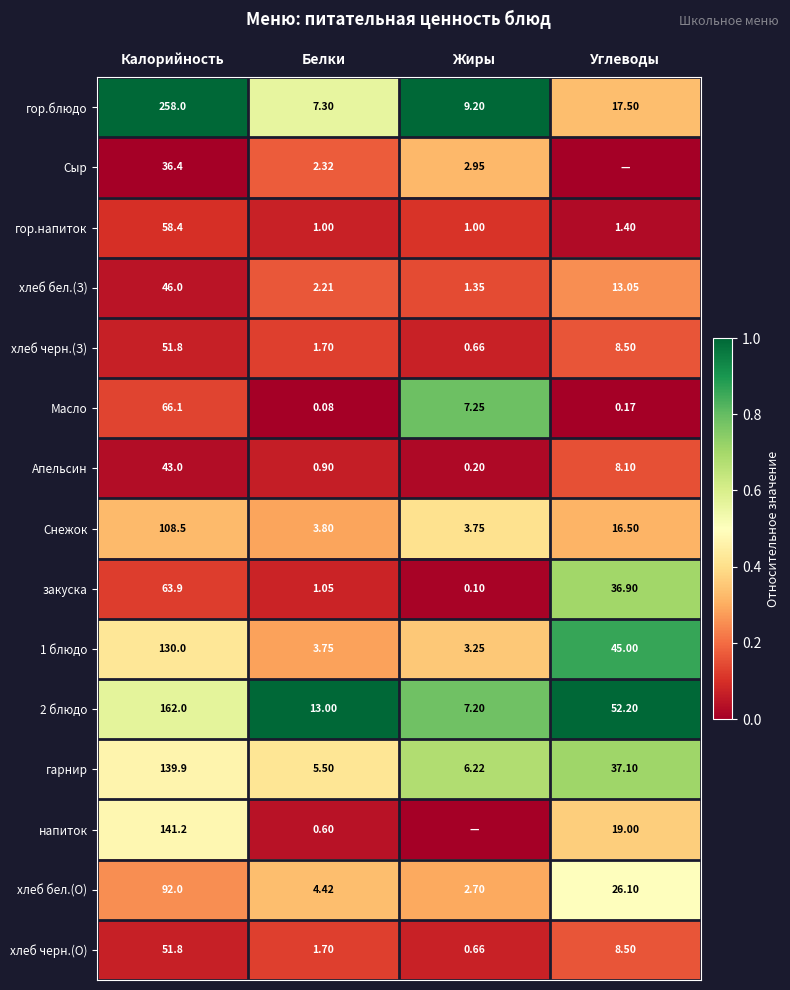

How many values in the закуска series exceed 36?

2